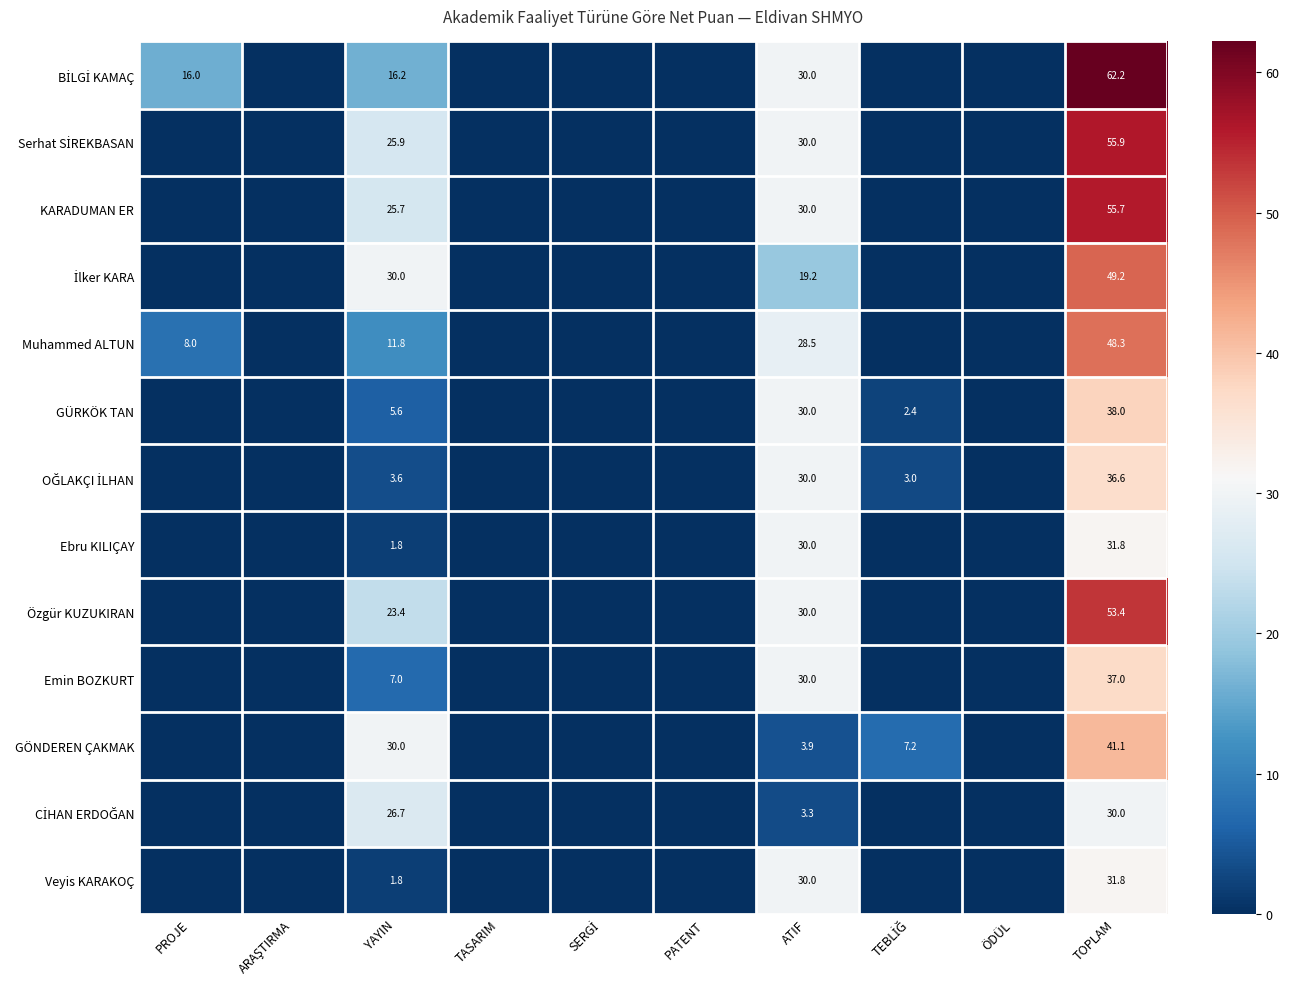

Which has a higher value, TOPLAM or PROJE?

TOPLAM